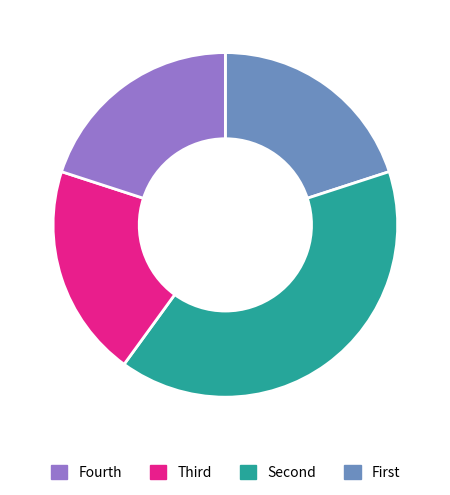

Is there a majority slice in this chart?

No